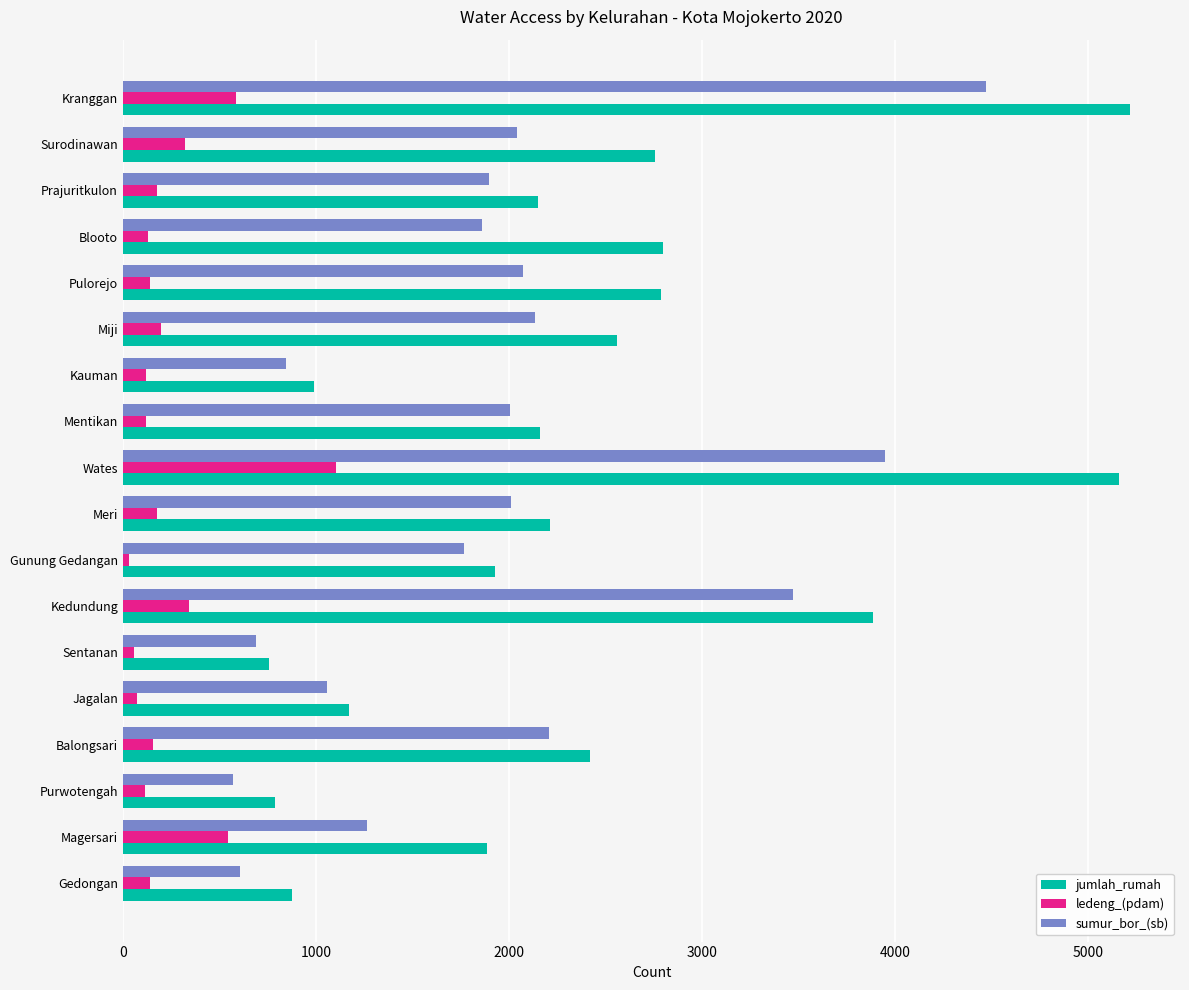

True or false: sumur_bor_(sb) has a value of 2914 at Miji.

False